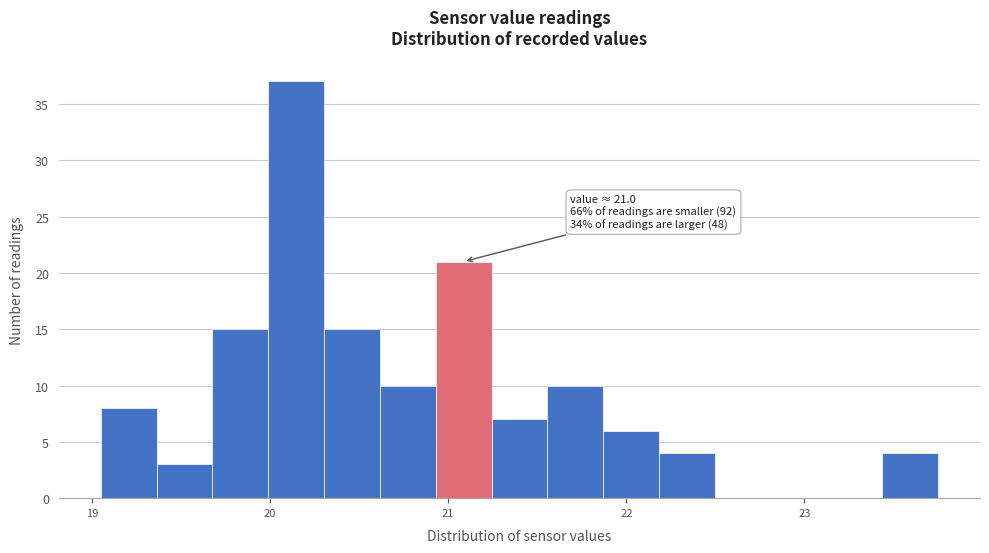

Around what value on the x-axis is the tallest bar? Give the approximate position of its centre, as read against the axis.

20.1